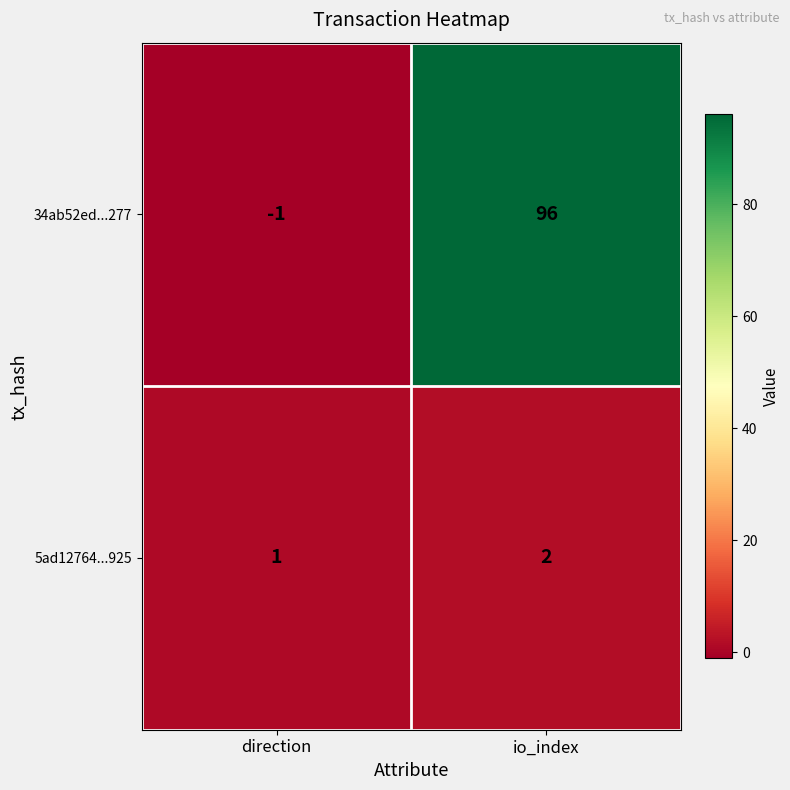

What is the difference between the maximum and minimum values in the 34ab52ed...277 series?

97